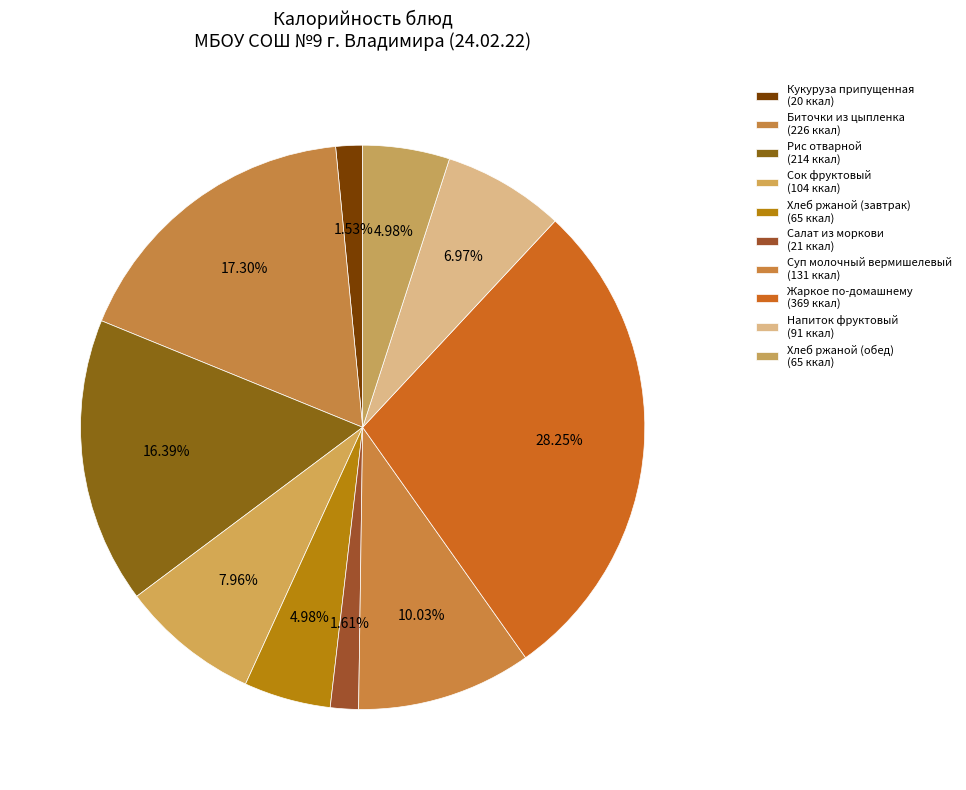

Which category has the smallest portion of the pie?

Кукуруза припущенная